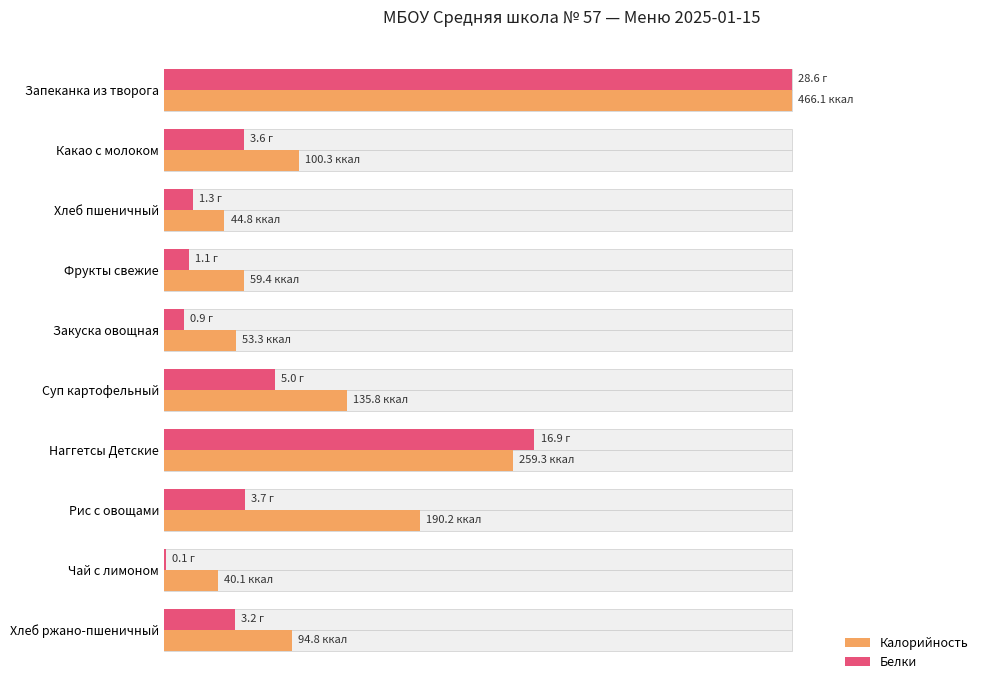

How many groups of bars are there?

10